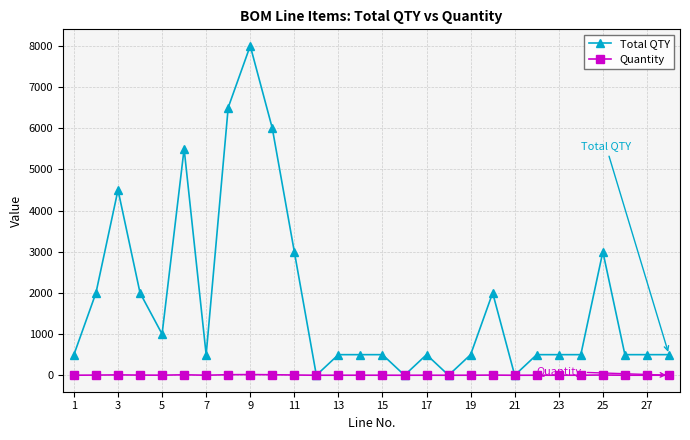

Rank the series by their maximum value, from lowest to highest.

Quantity, Total QTY